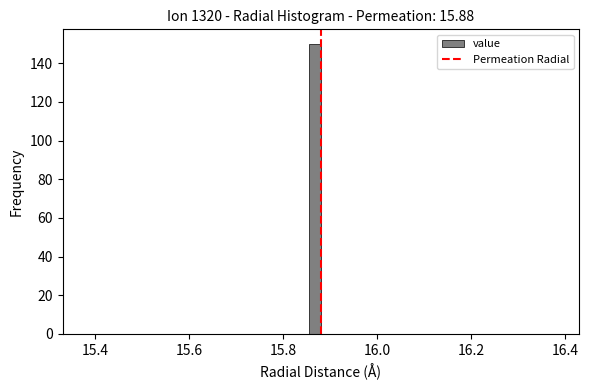

Read against the x-axis, roughly where is the centre of the tallest bar?

15.86